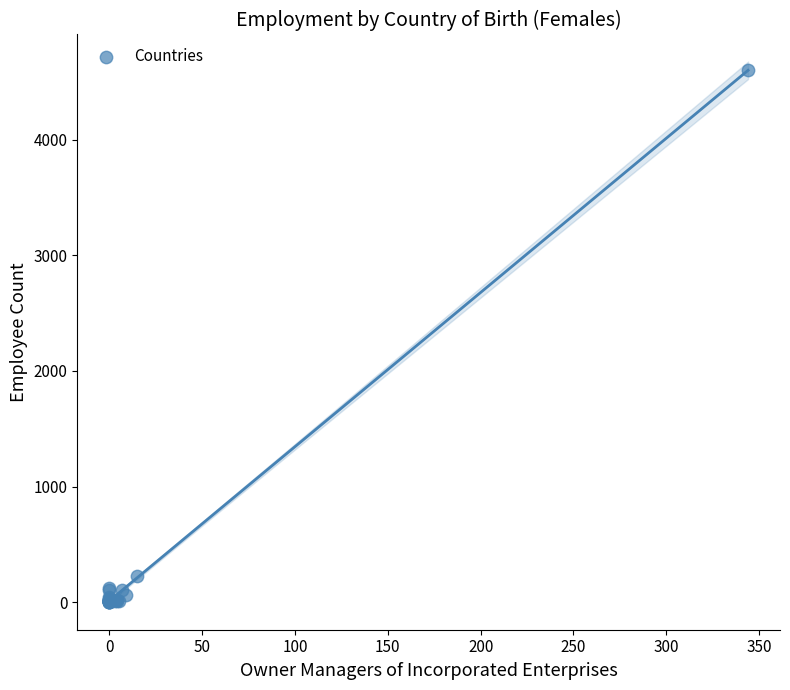

What Y value in the scatter plot is closest to 2302?

225